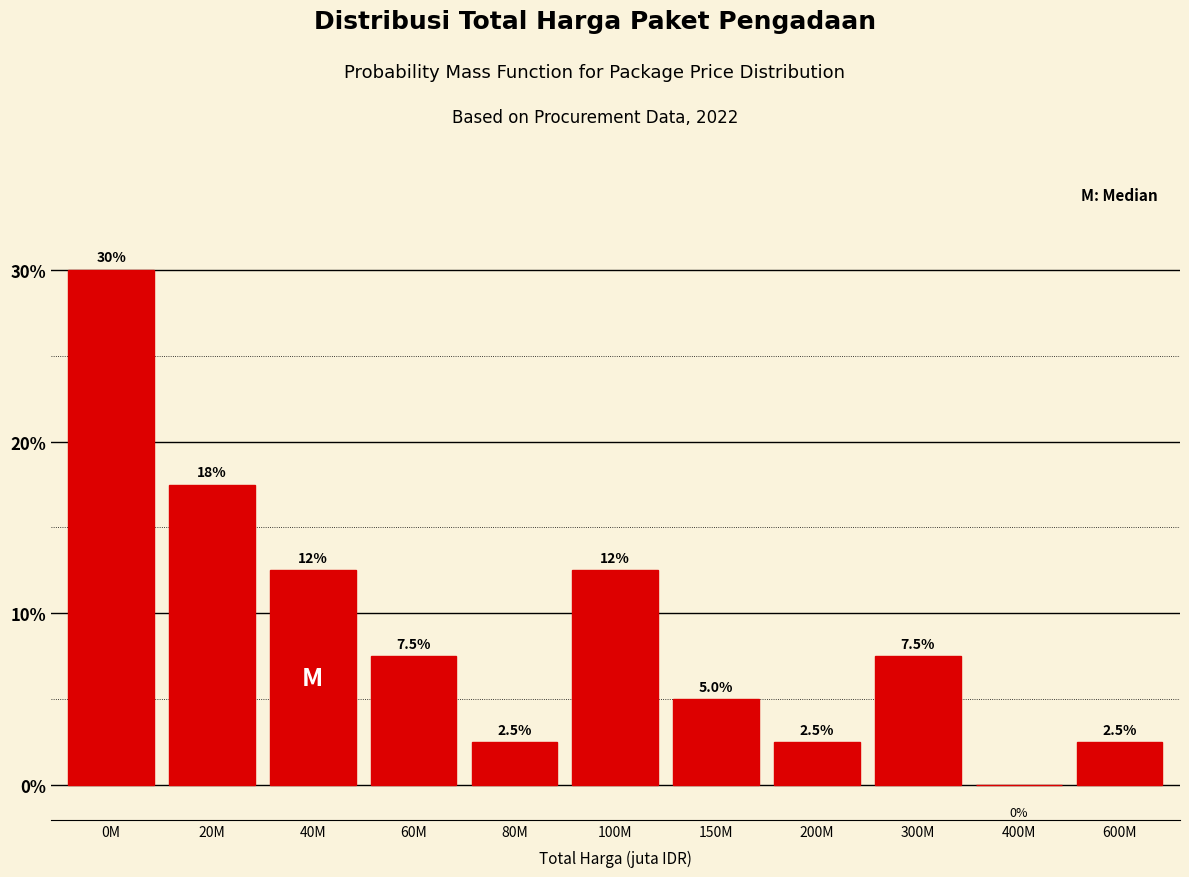

Reading left to right, transcribe all the data shown in this chart.

0M=30.0	20M=17.5	40M=12.5	60M=7.5	80M=2.5	100M=12.5	150M=5.0	200M=2.5	300M=7.5	400M=0.0	600M=2.5